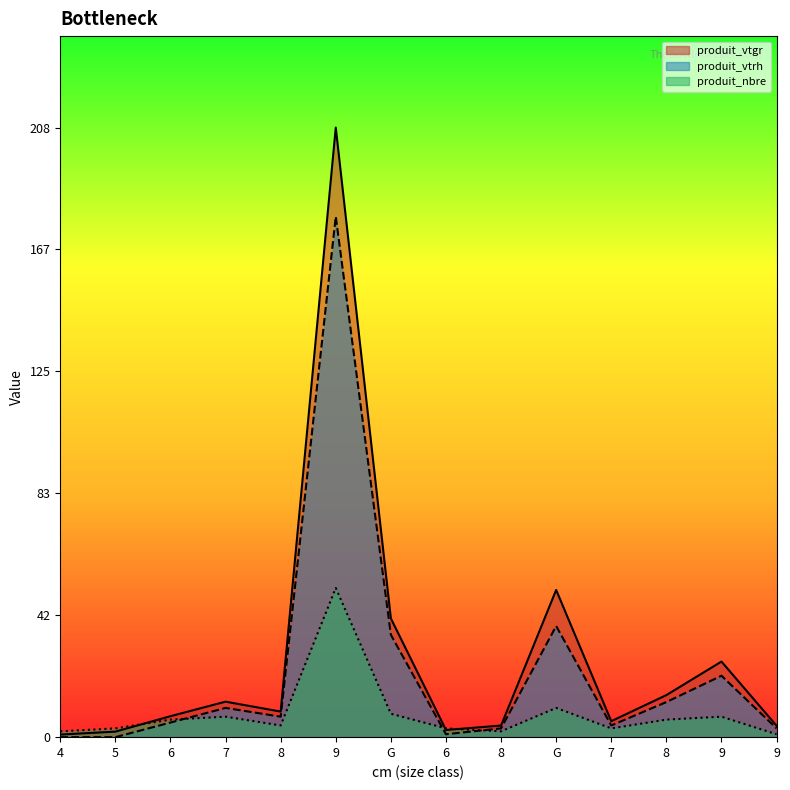

Where is the first local minimum for produit_vtgr?

8